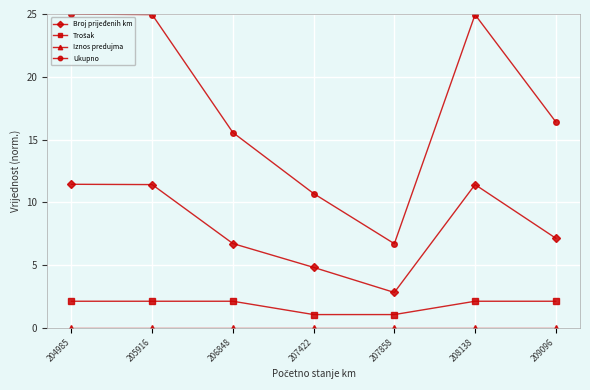

Is this an area chart (filled region under the line)?

No